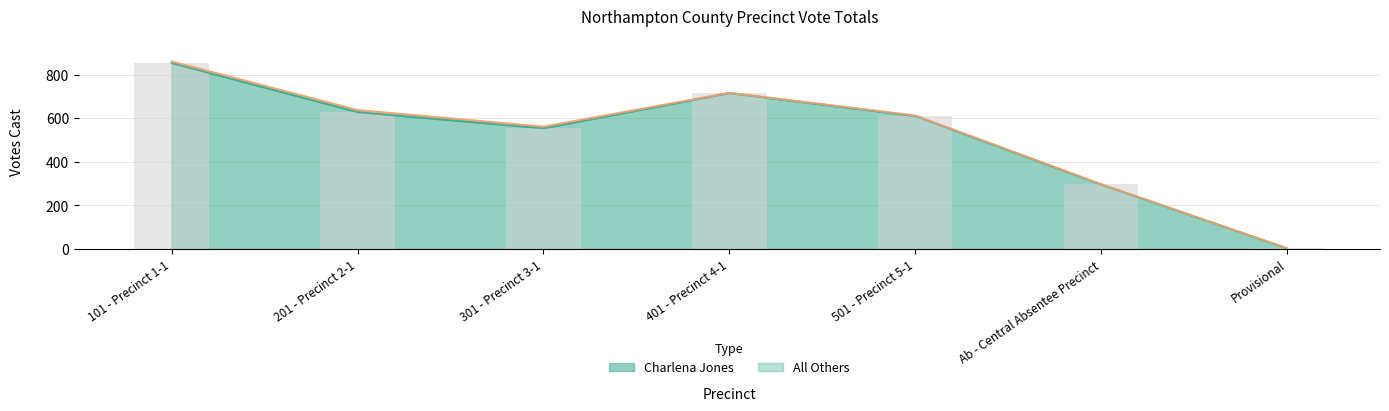

What is the greatest value displayed?

853